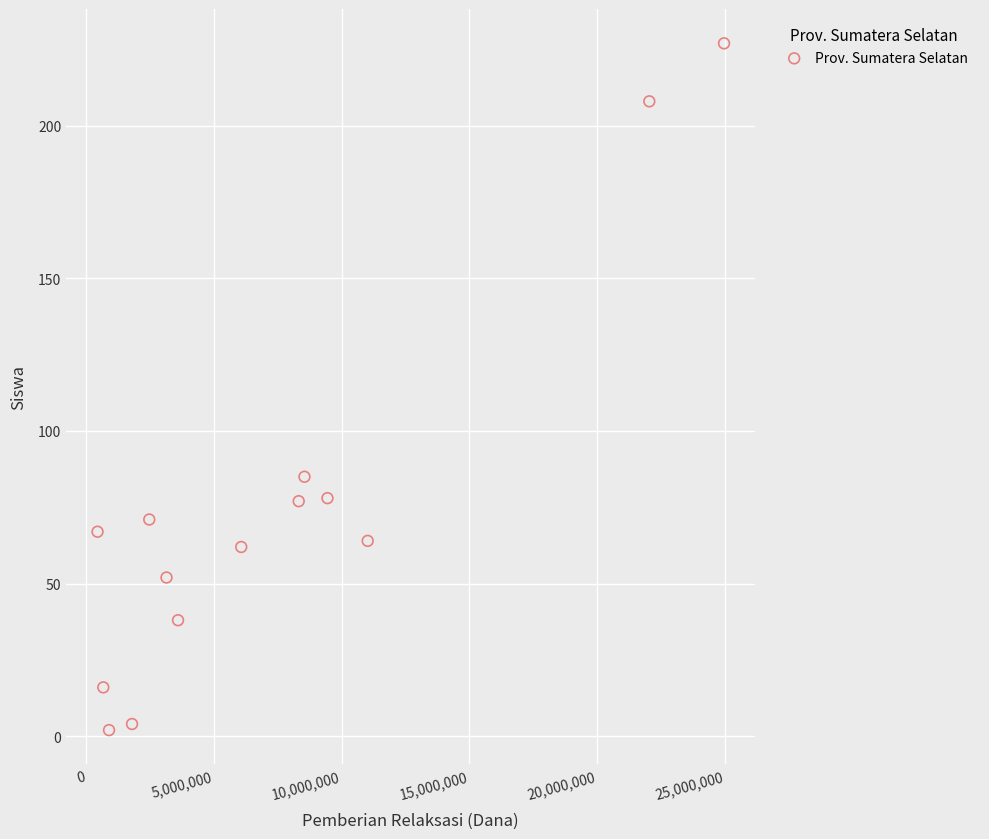

What is the range of Y values (max minus min)?

225